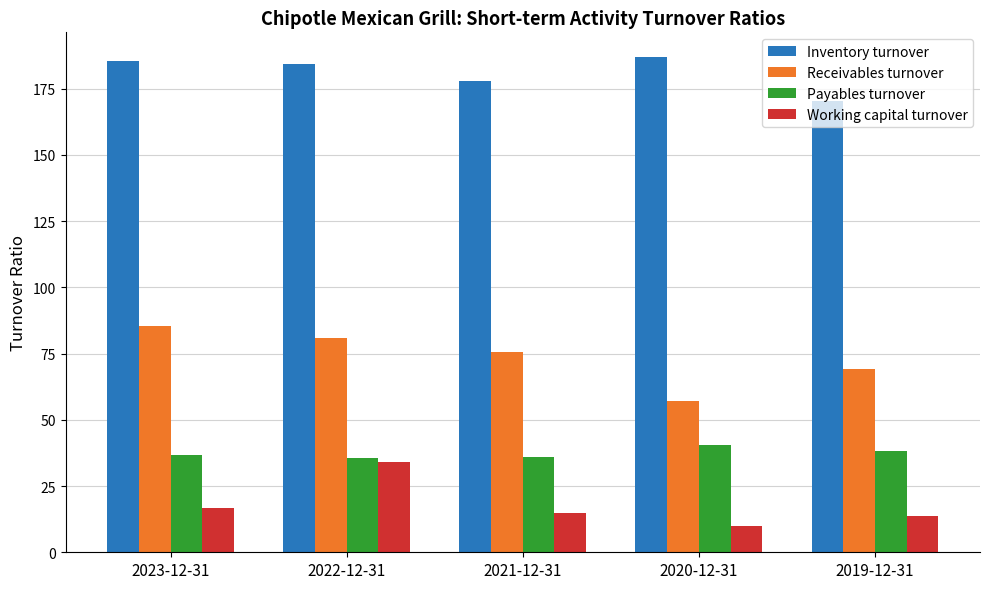

What are all the series names shown in the legend?

Inventory turnover, Receivables turnover, Payables turnover, Working capital turnover